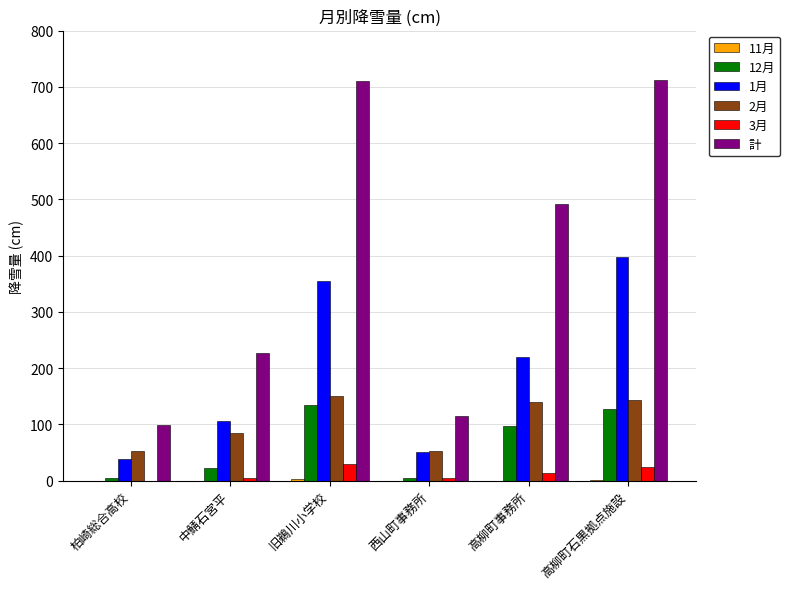

Does the chart contain stacked bars?

No